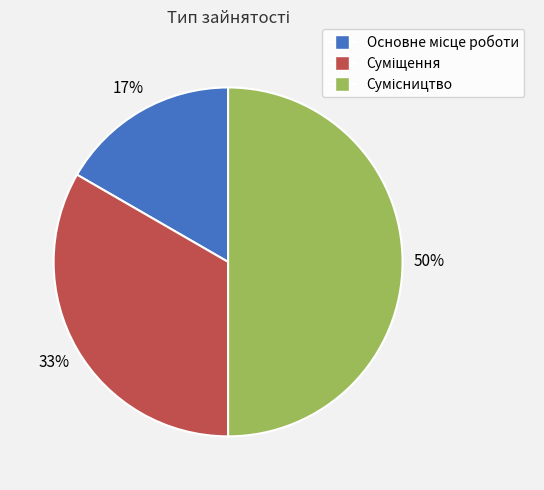

To the nearest percent, what is the difference between the largest and smallest slice percentages?

33%